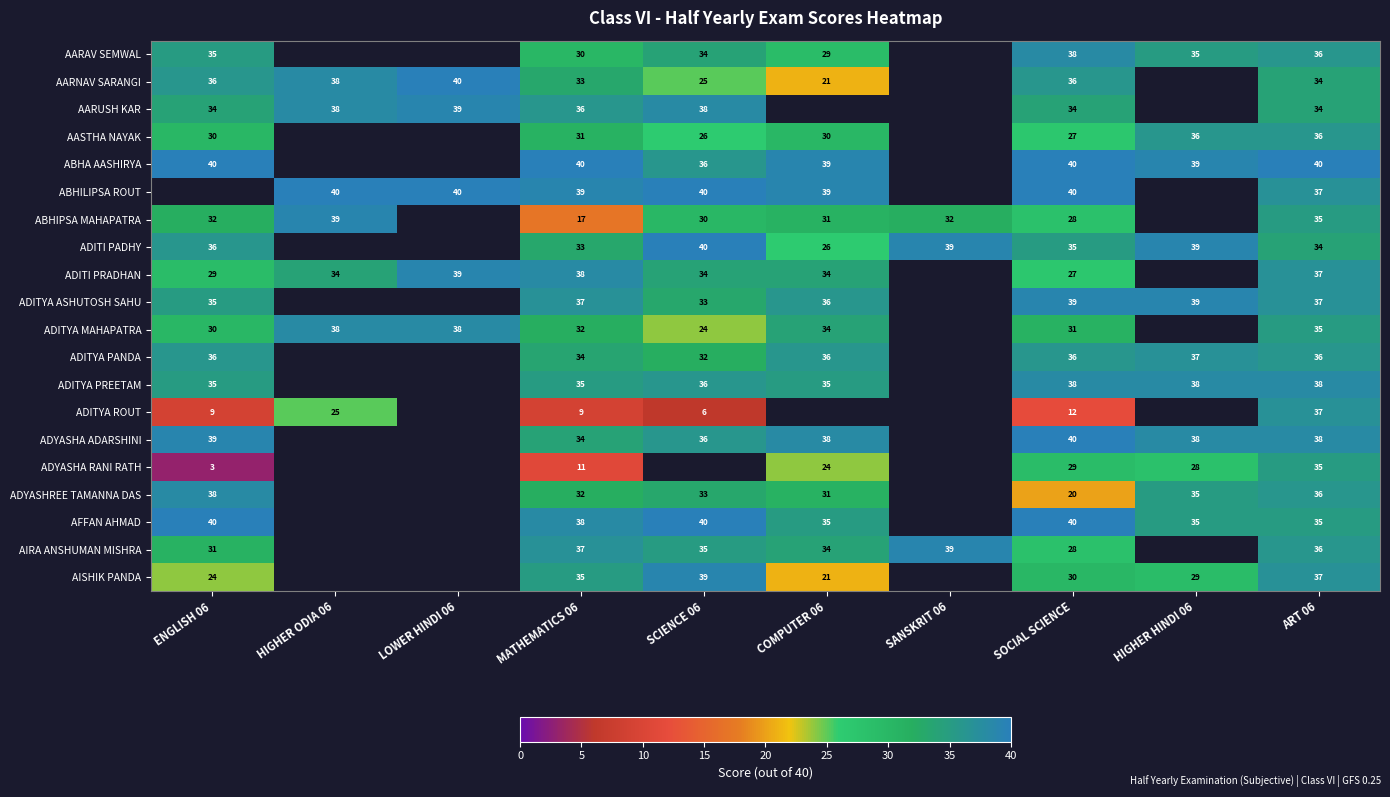

Is the value of AISHIK PANDA at SOCIAL SCIENCE greater than the value of ADYASHA RANI RATH at SOCIAL SCIENCE?

Yes